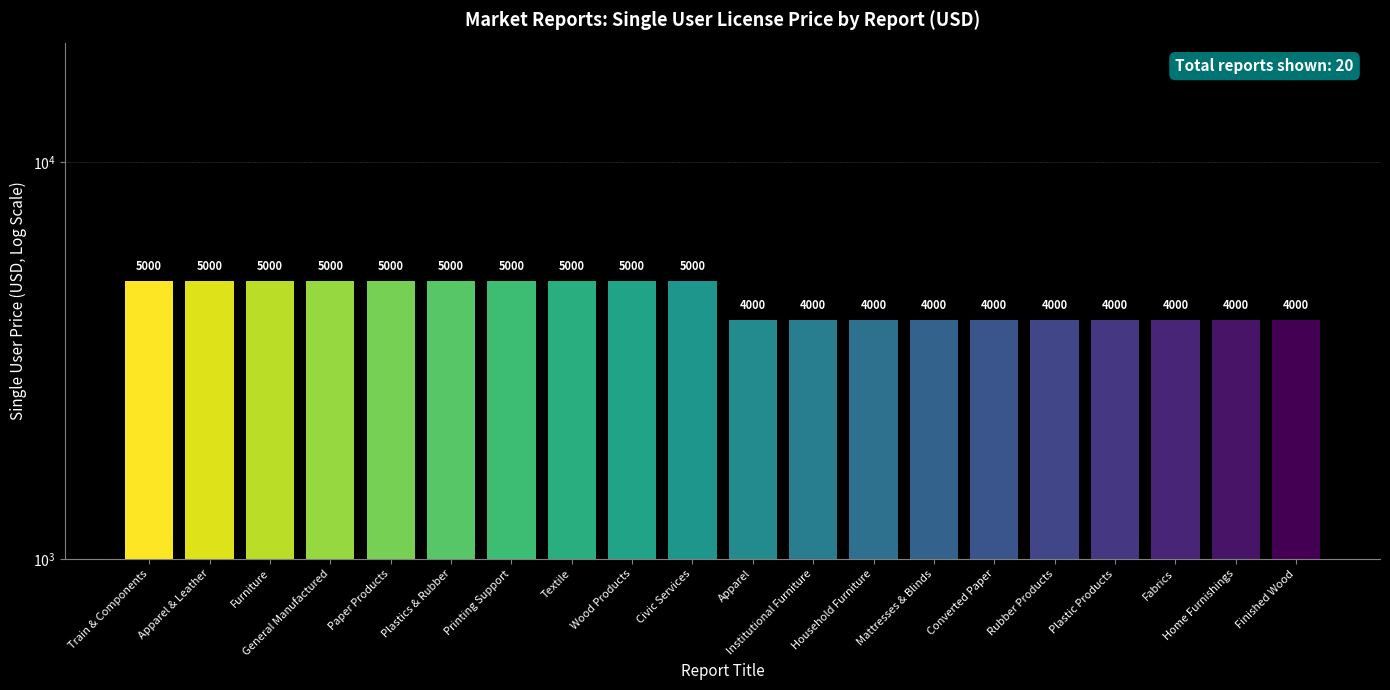

At which label is the value closest to 4500?

Train & Components